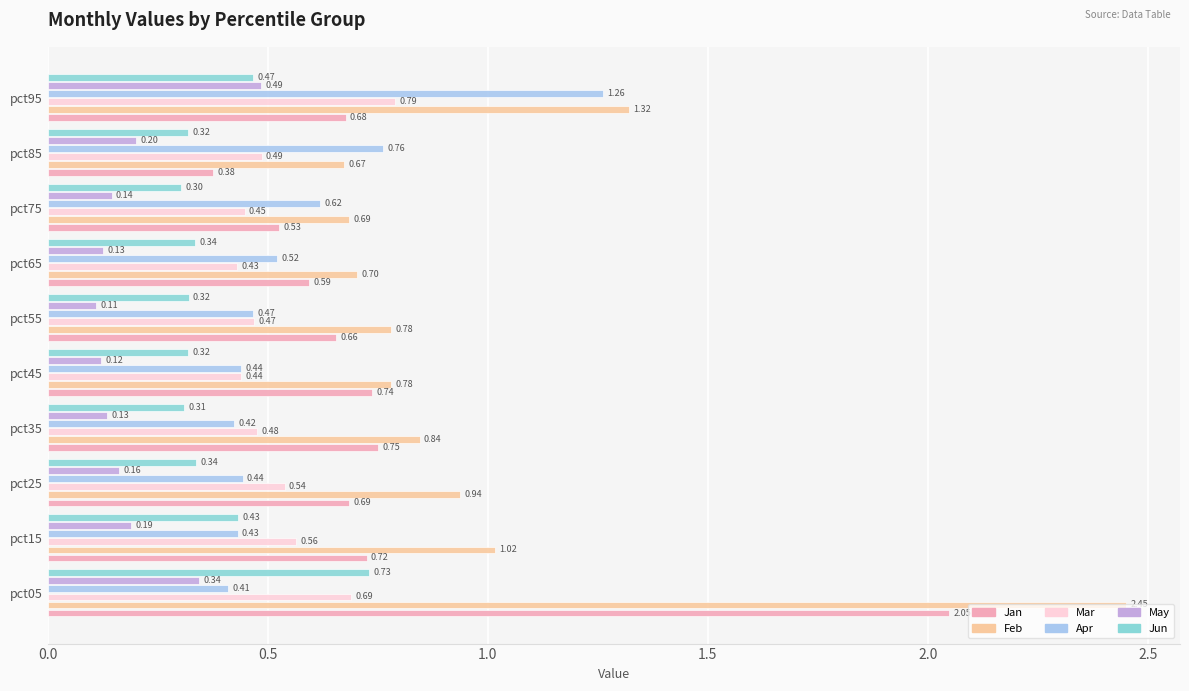

At how many categories does at least one series exceed 2?

1